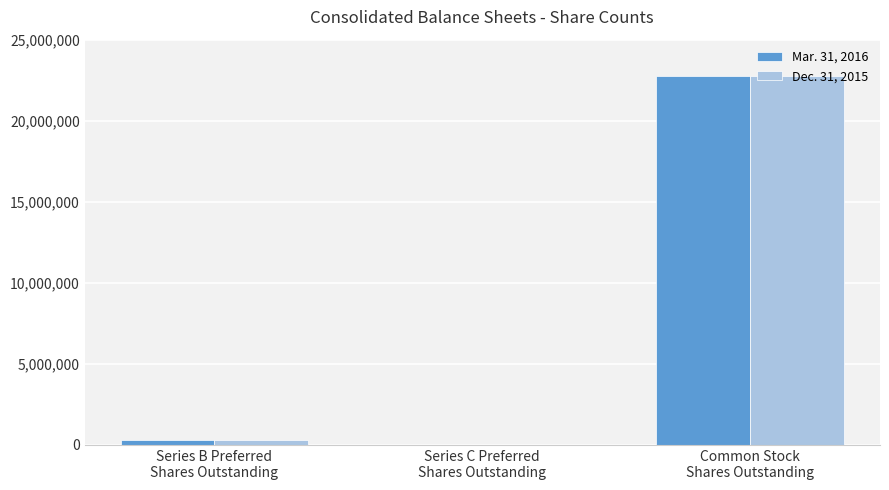

What is the greatest value displayed?

22787964